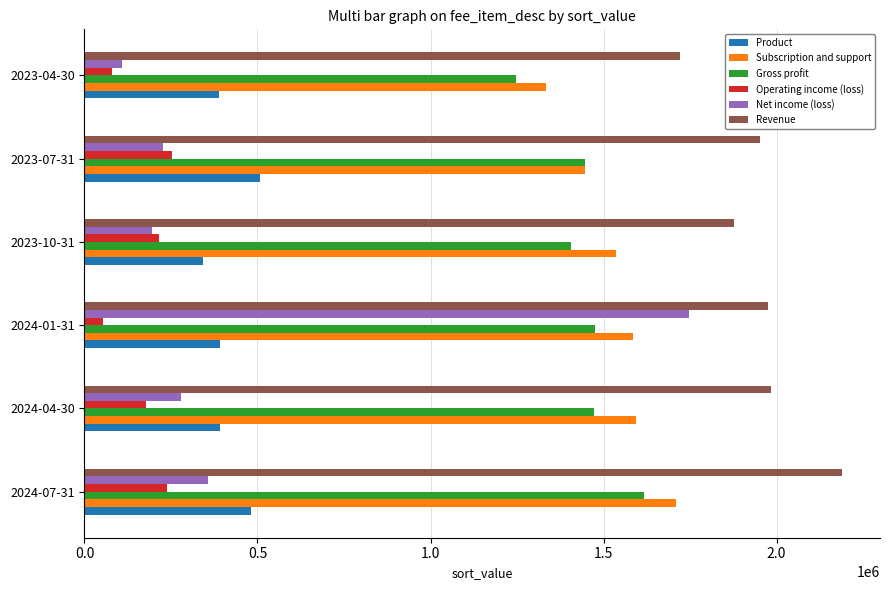

What is the approximate value of Gross profit at 2024-07-31, to the nearest 10?

1615800